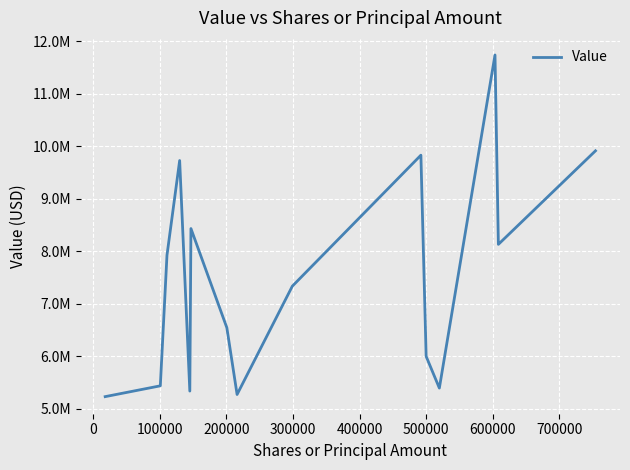

Does the chart display data point markers on the line(s)?

No